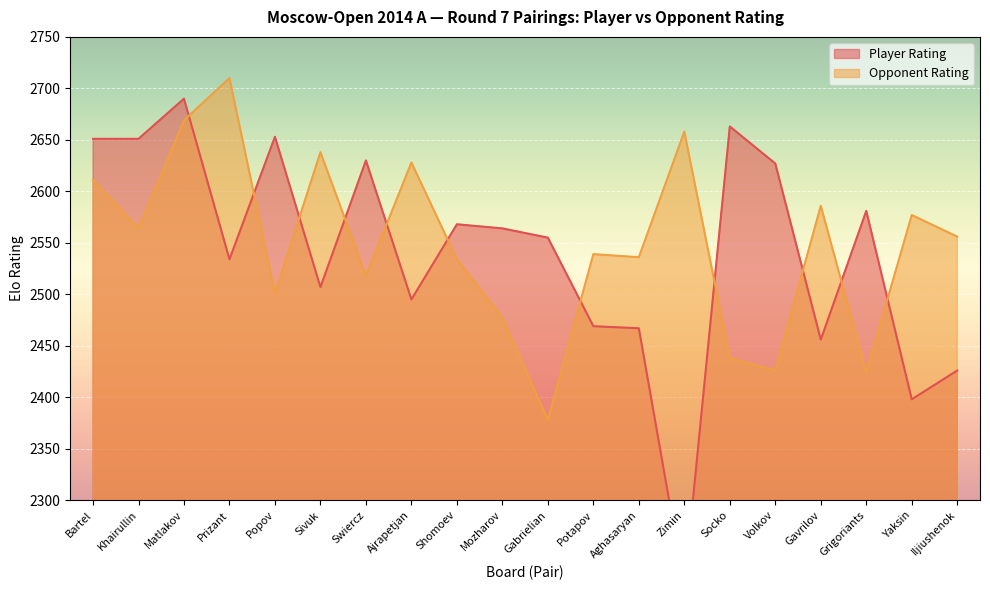

What is the value of the Player Rating point at the 6th from the left?

2507